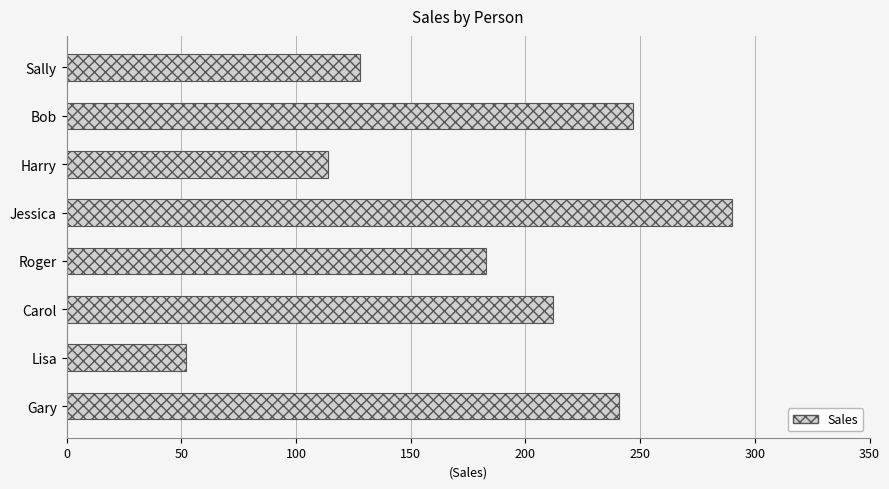

What is the ratio of the value at Carol to the value at Gary?

0.9